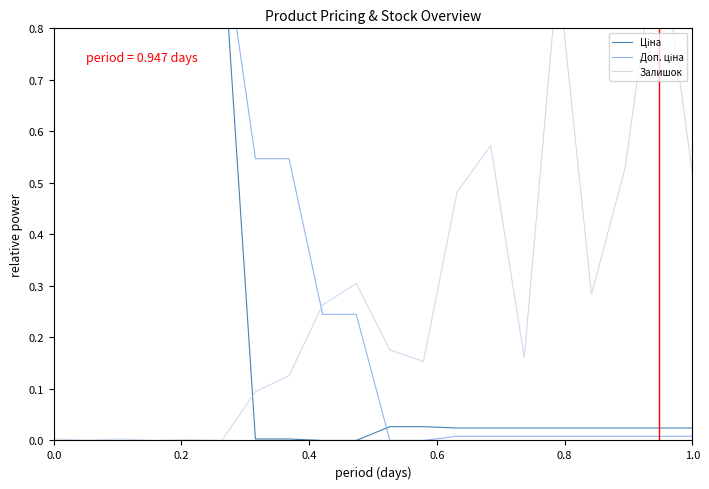

How many series are shown in this chart?

3